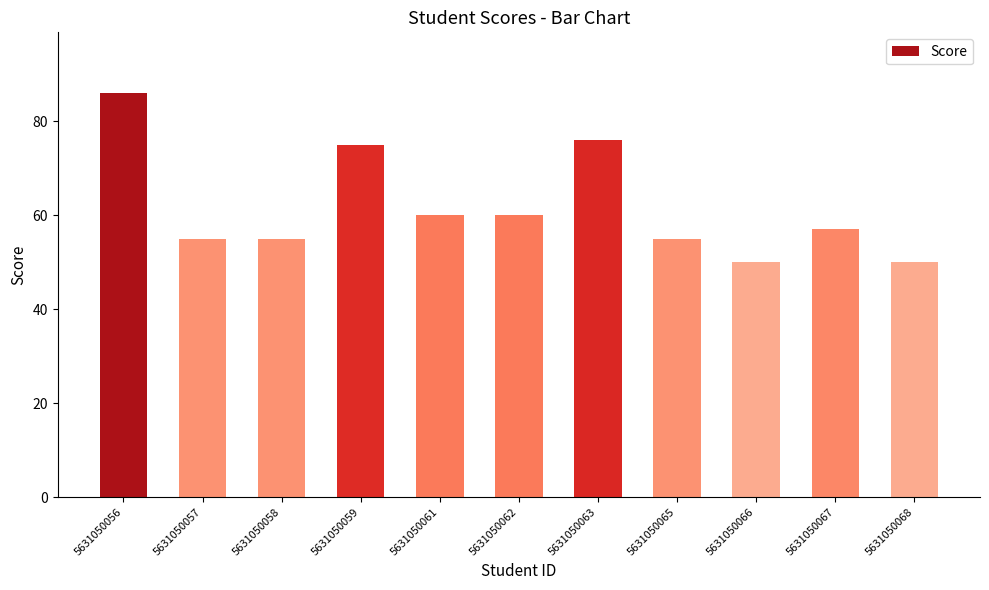

What is the ratio of the value at 5631050062 to the value at 5631050057?

1.1